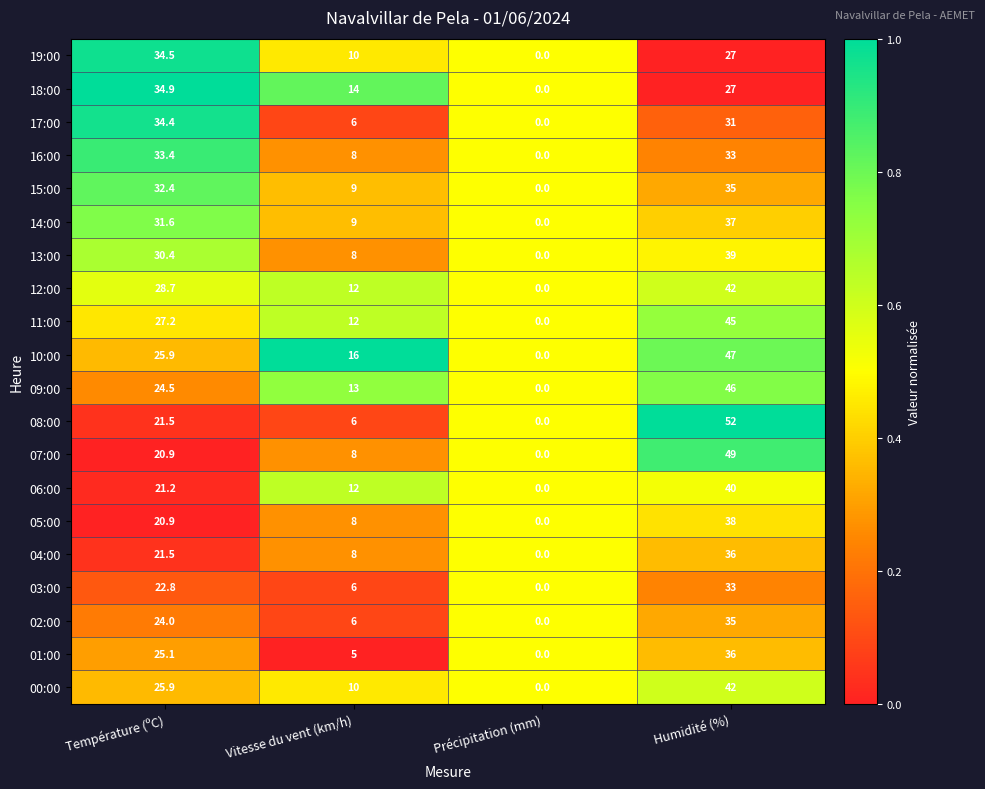

How many categories are shown in the chart?

4